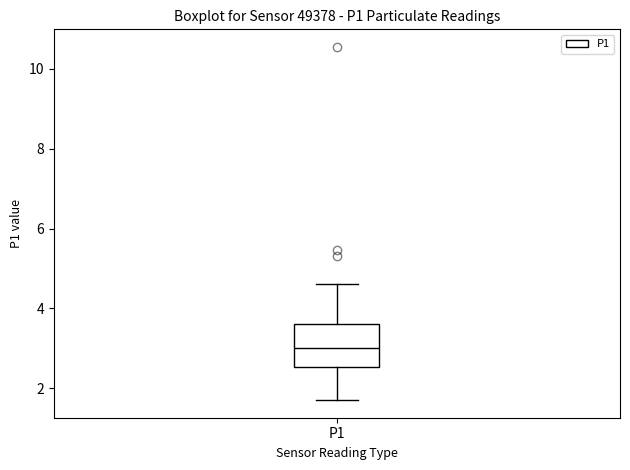

Where is the lower edge of the box for P1 on the y-axis? The values are not printed on the chart, so give them approximately, as read against the axis.

2.6